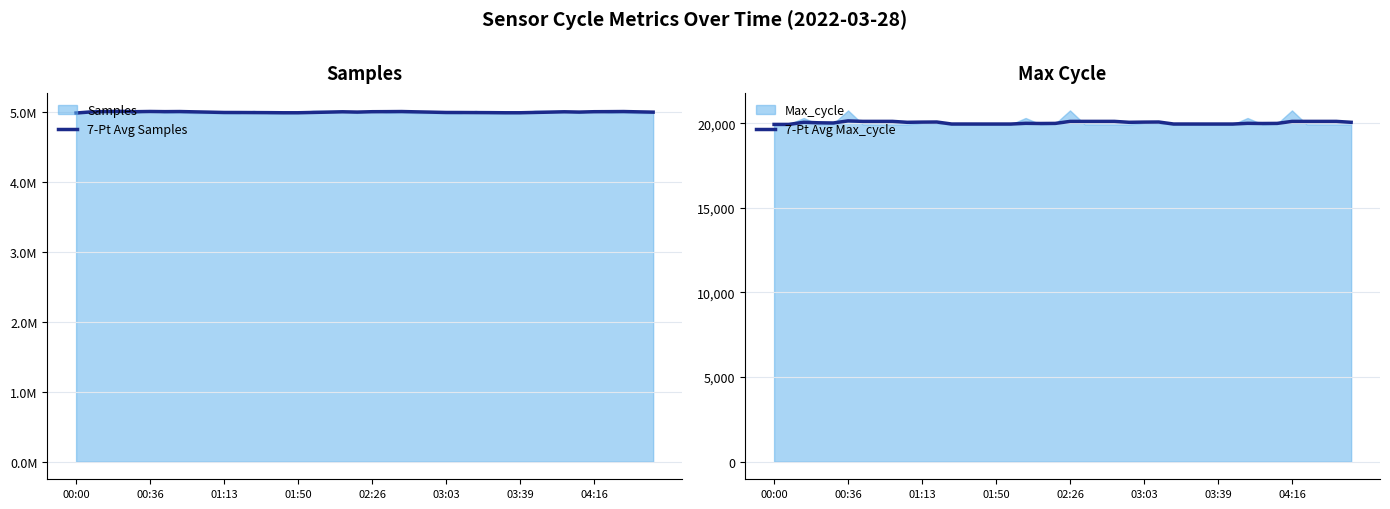

Reading left to right, extract all data points from this chart.

7-Pt Avg Samples: 4990436.0	5006301.0	5010981.7	5013811.0	5009409.8	5012436.7	5010184.0	5011697.0	5007116.7	5002883.7	4998214.7	4997735.7	4996728.9	4995814.1	4994114.7	4994162.1	4998655.6	5003045.1	5007880.4	5003777.9	5009107.3	5010184.0	5011697.0	5007116.7	5002883.7	4998214.7	4997735.7	4996728.9	4995814.1	4994114.7	4994162.1	4998655.6	5003045.1	5007880.4	5003777.9	5009107.3	5010184.0	5011697.0	5007116.7	5002883.7
7-Pt Avg Max_cycle: 19926.0	19926.0	20052.3	20022.5	20011.0	20134.7	20105.3	20105.3	20105.3	20051.1	20062.6	20068.0	19949.7	19949.3	19948.7	19948.7	19948.7	19990.4	19980.4	19986.1	20104.3	20105.3	20105.3	20105.3	20051.1	20062.6	20068.0	19949.7	19949.3	19948.7	19948.7	19948.7	19990.4	19980.4	19986.1	20104.3	20105.3	20105.3	20105.3	20051.1